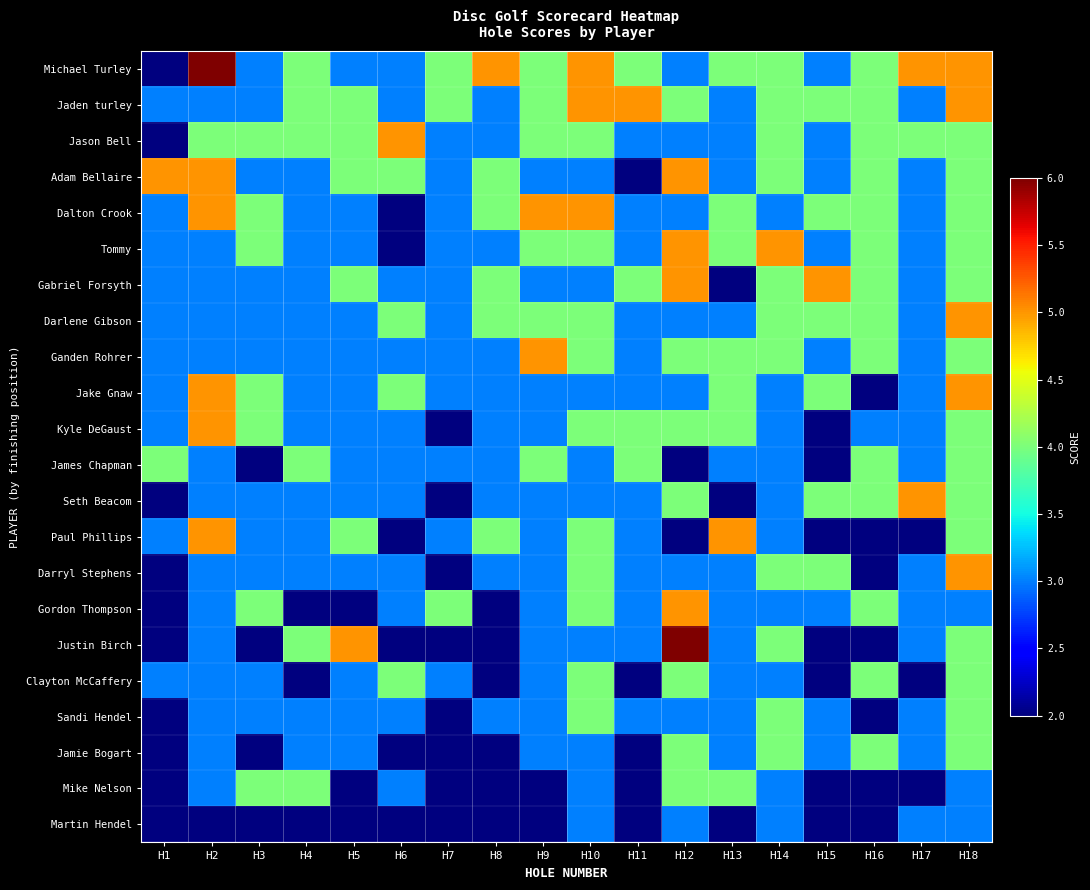

How many categories are shown in the chart?

18